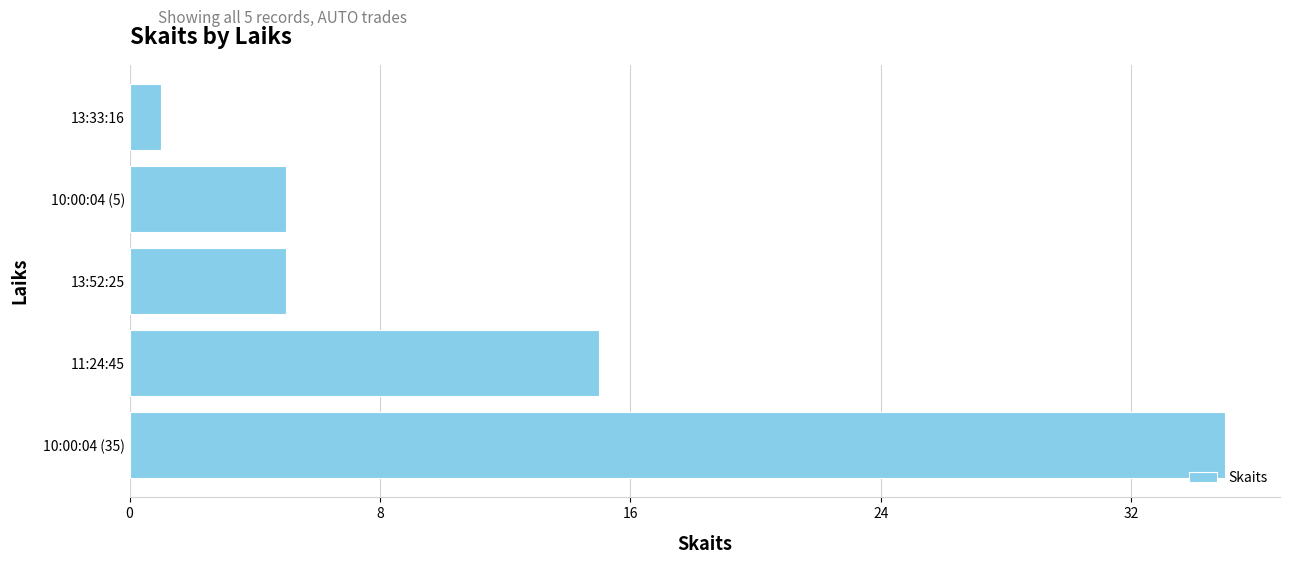

Reading bottom to top, list all the values displayed in this chart.

35	15	5	5	1